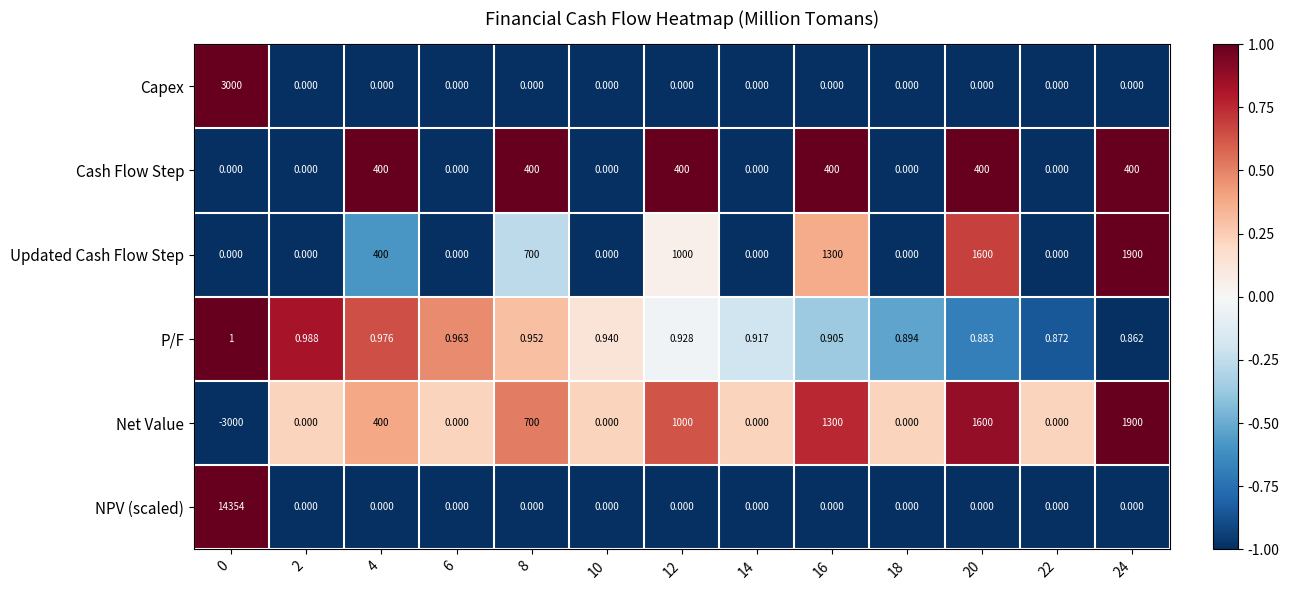

Which series has the largest total across all categories?

NPV (scaled)